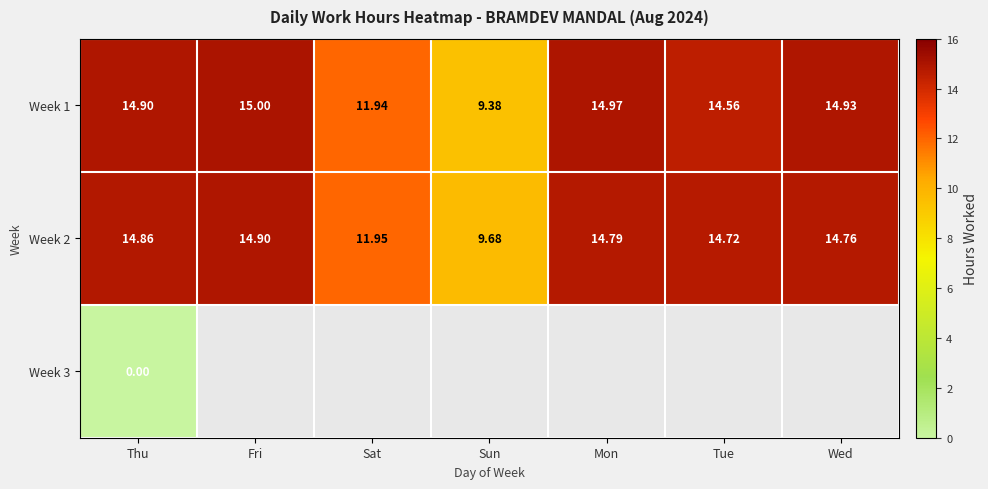

What is the difference between the highest and lowest values at Mon?

0.2